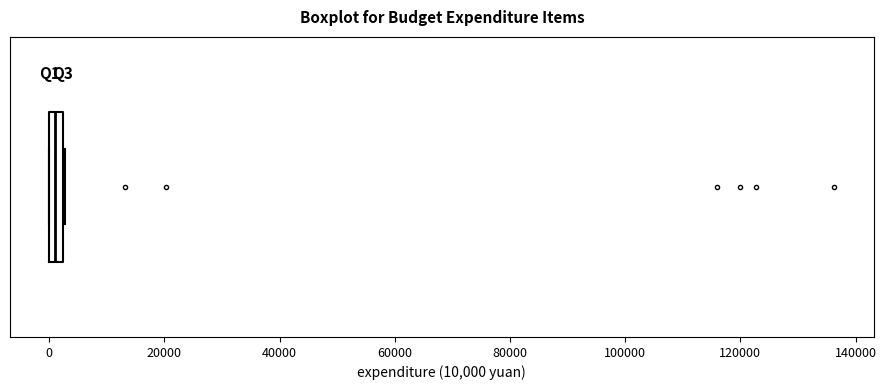

Where is the right edge of the box on the x-axis? The values are not printed on the chart, so give them approximately, as read against the axis.

2000